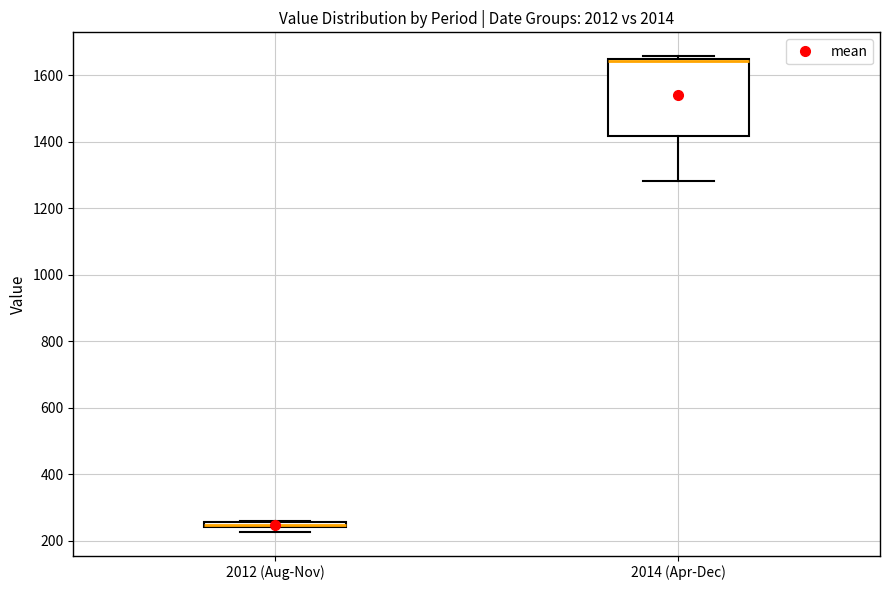

Where is the upper edge of the box for 2012 (Aug-Nov) on the y-axis? The values are not printed on the chart, so give them approximately, as read against the axis.

260